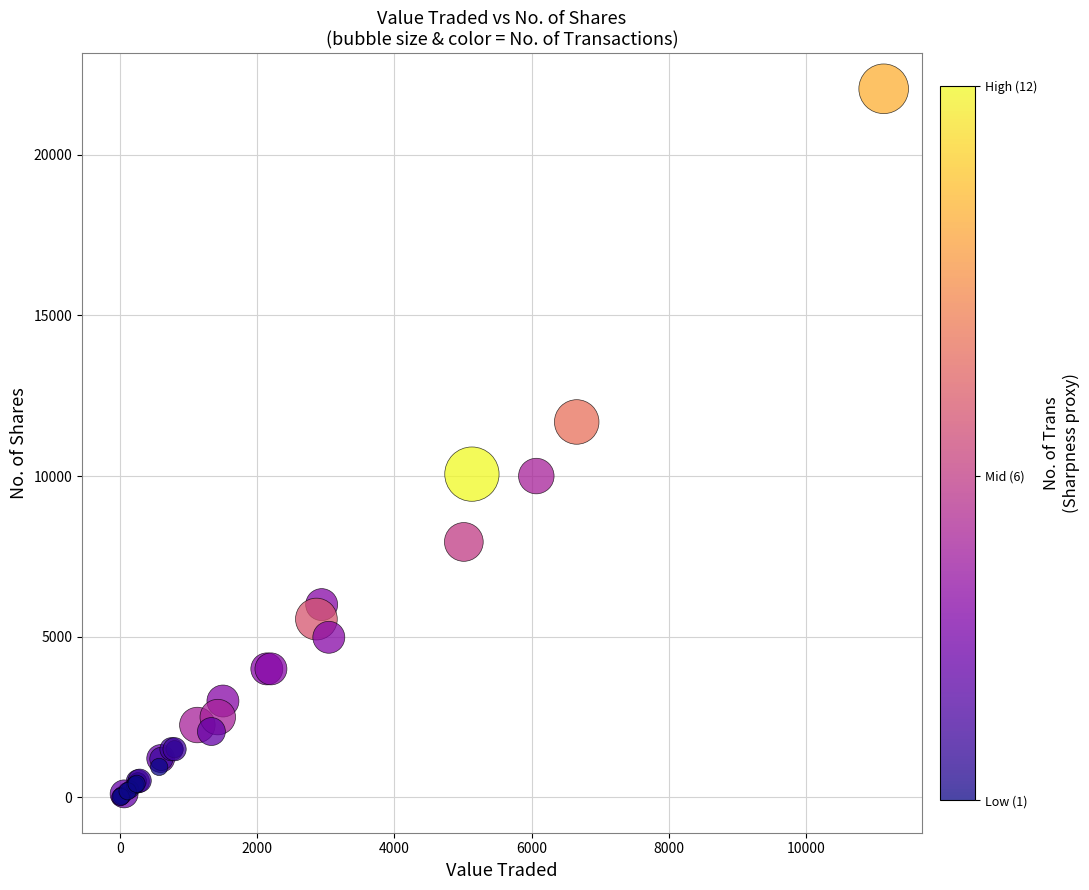

What Y value in the scatter plot is closest to 11027?

11683